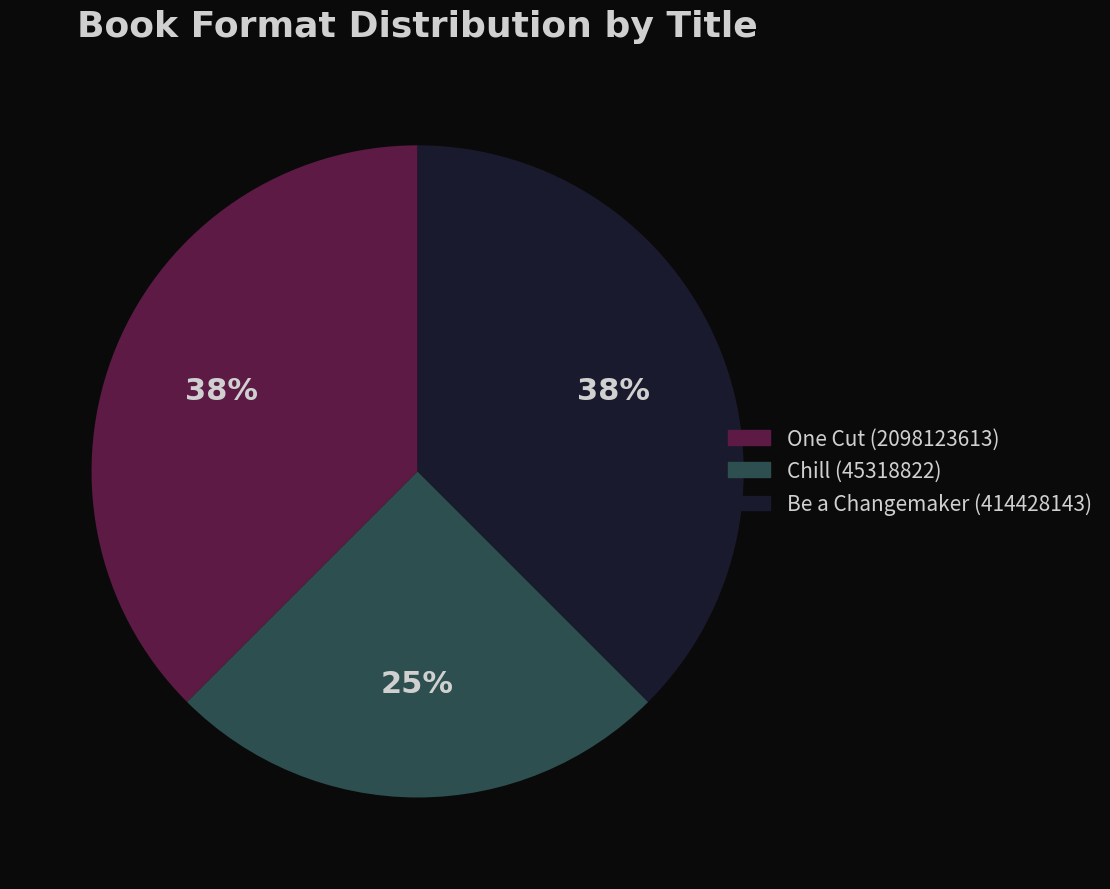

What is the smallest slice in the pie chart?

Chill (45318822)